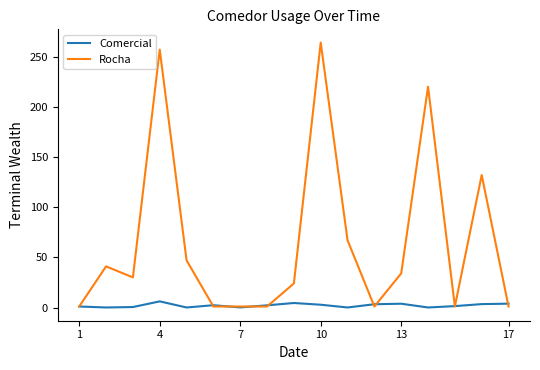

At how many categories does at least one series exceed 81?

4